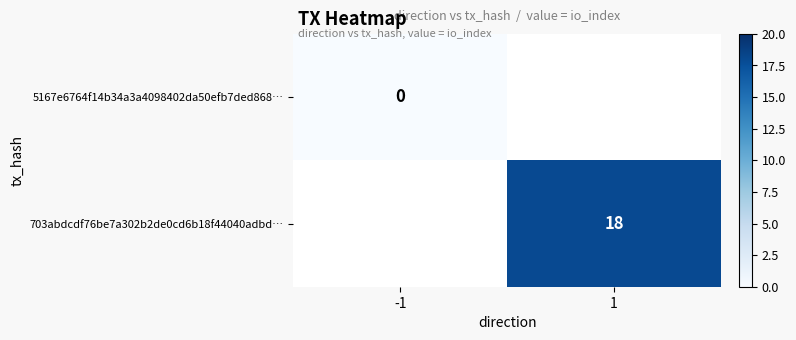

Is it true that 703abdcdf76be7a302b2de0cd6b18f44040adbd… equals 18 at 1?

True